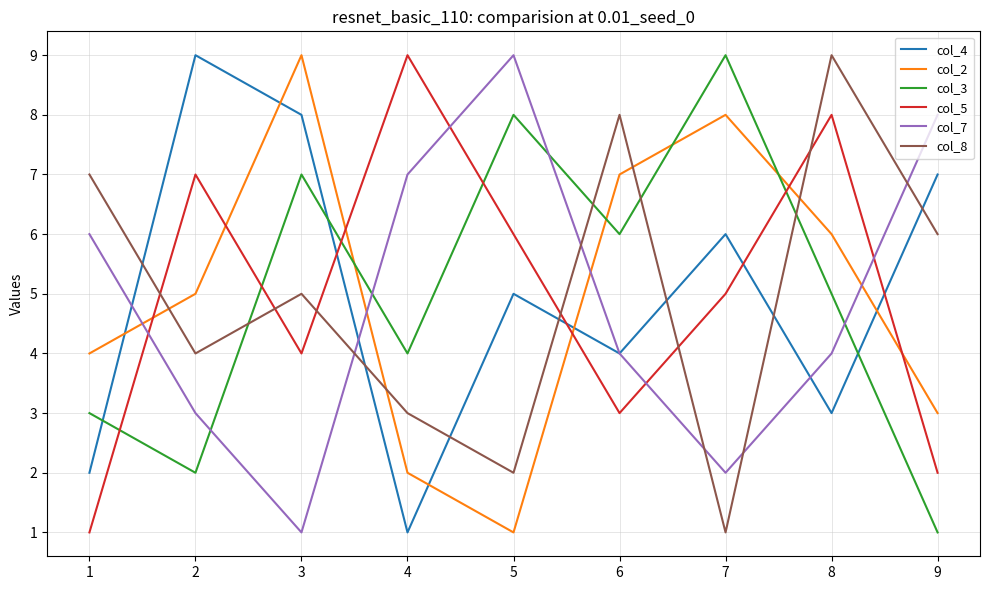

Reading left to right, extract all data points from this chart.

col_4: 2	9	8	1	5	4	6	3	7
col_2: 4	5	9	2	1	7	8	6	3
col_3: 3	2	7	4	8	6	9	5	1
col_5: 1	7	4	9	6	3	5	8	2
col_7: 6	3	1	7	9	4	2	4	8
col_8: 7	4	5	3	2	8	1	9	6